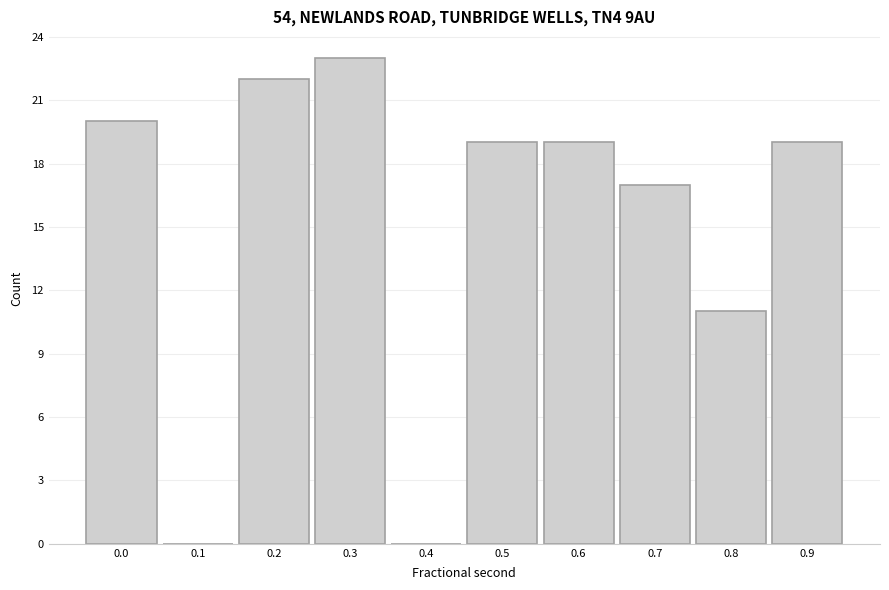

Reading left to right, what are all the values shown in this chart?

0.0=20	0.1=0	0.2=22	0.3=23	0.4=0	0.5=19	0.6=19	0.7=17	0.8=11	0.9=19